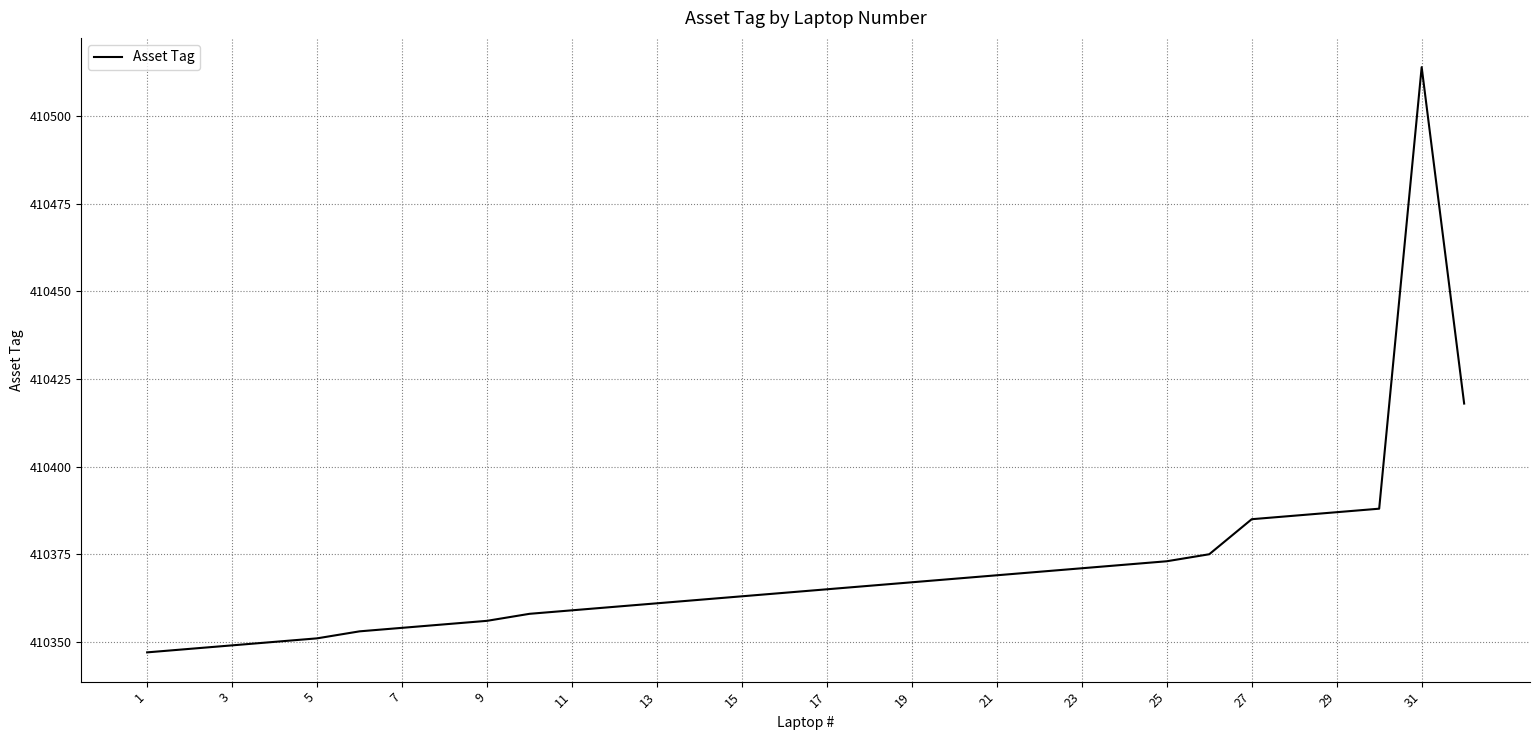

What is the greatest value displayed?

410514